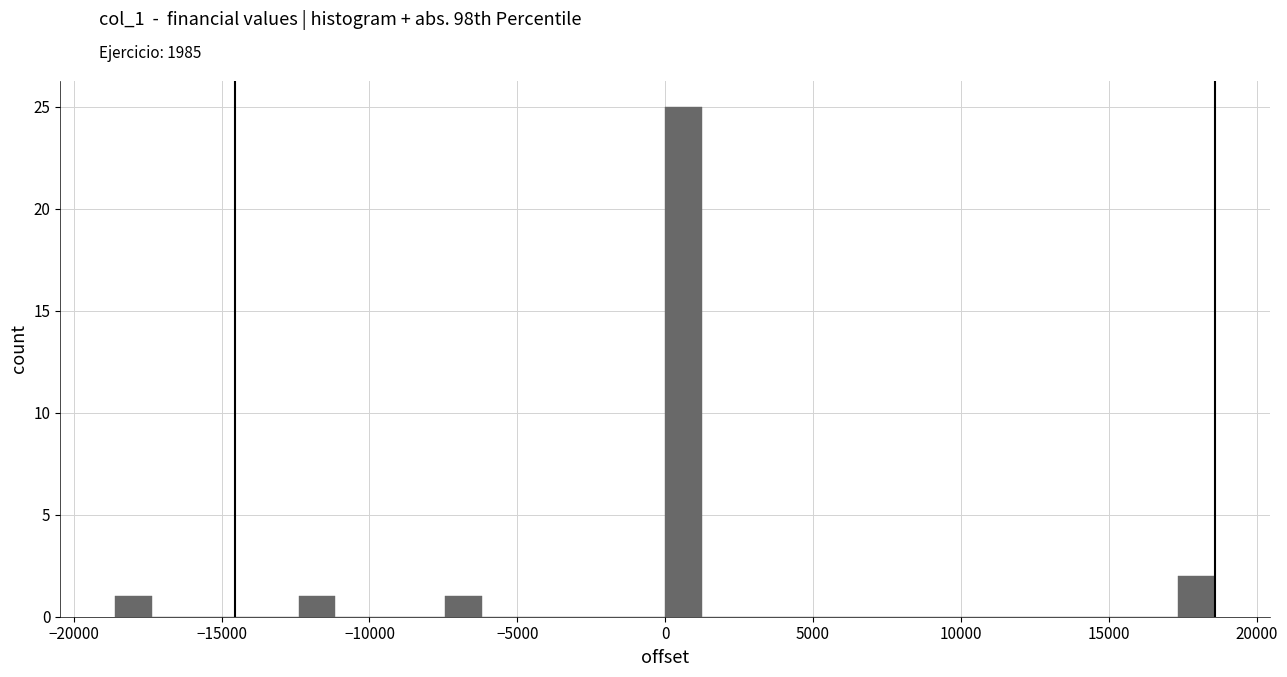

Around what value on the x-axis is the tallest bar? Give the approximate position of its centre, as read against the axis.

500